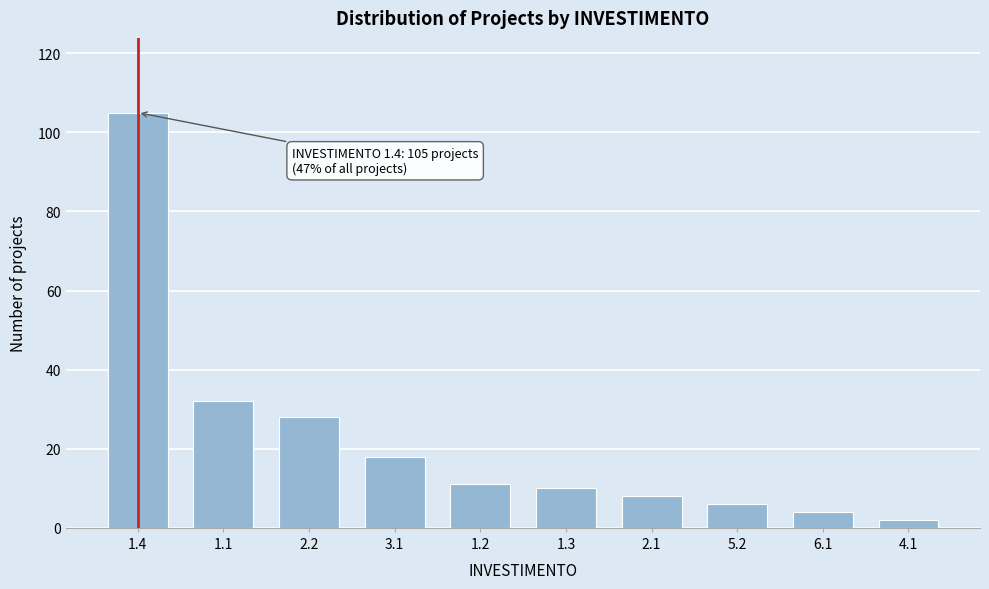

Reading left to right, list all the values displayed in this chart.

1.4=105	1.1=32	2.2=28	3.1=18	1.2=11	1.3=10	2.1=8	5.2=6	6.1=4	4.1=2